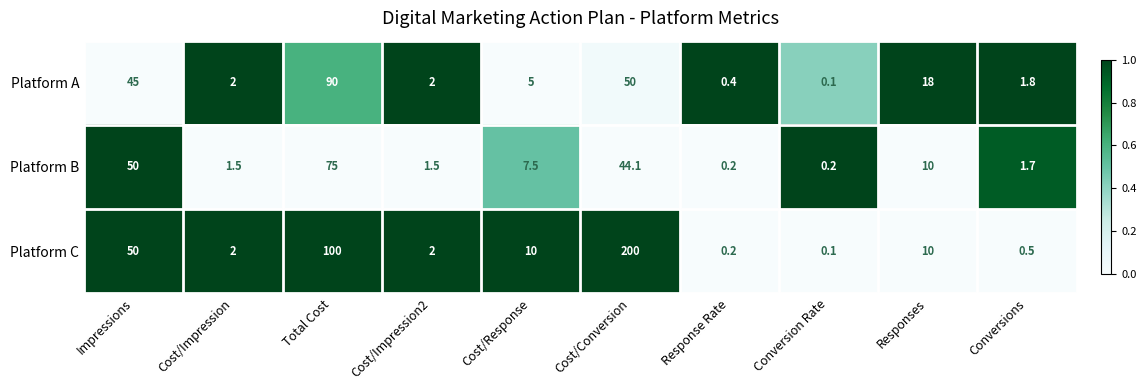

Which series has the largest total across all categories?

Platform C